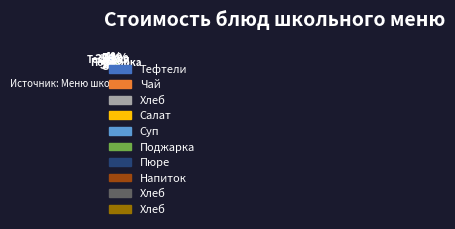

Is there a majority slice in this chart?

No